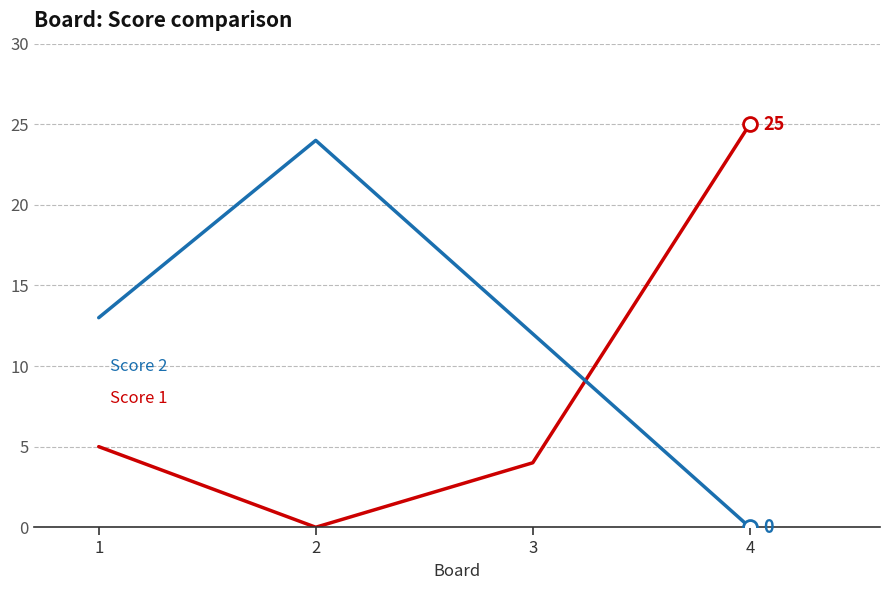

What is the total value across all series at 3?

16